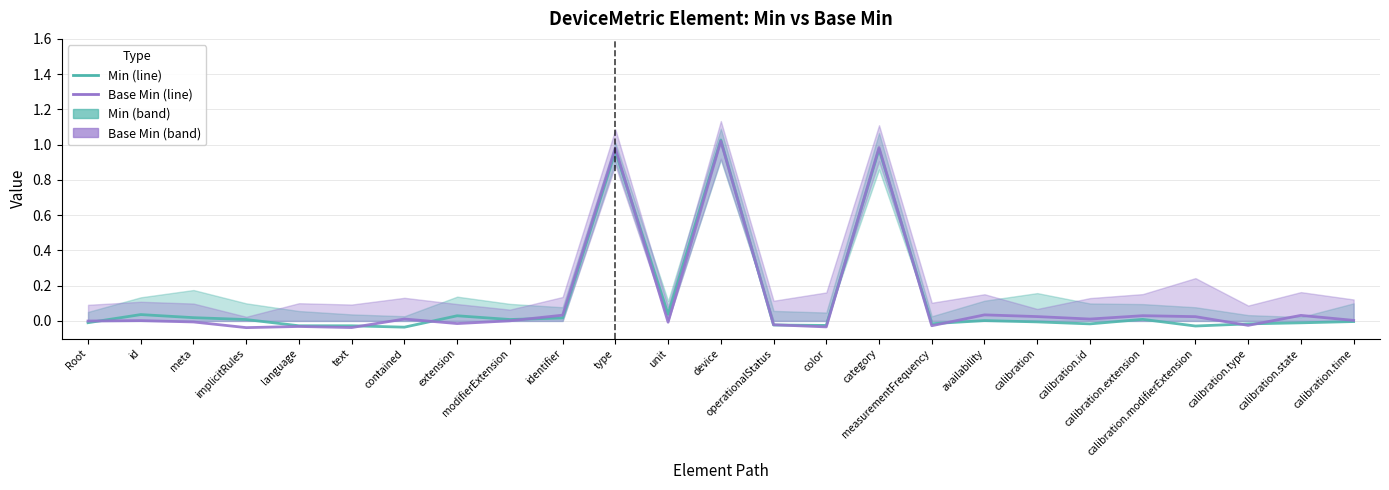

Is the value of Min at calibration.extension greater than the value of Base Min at id?

Yes